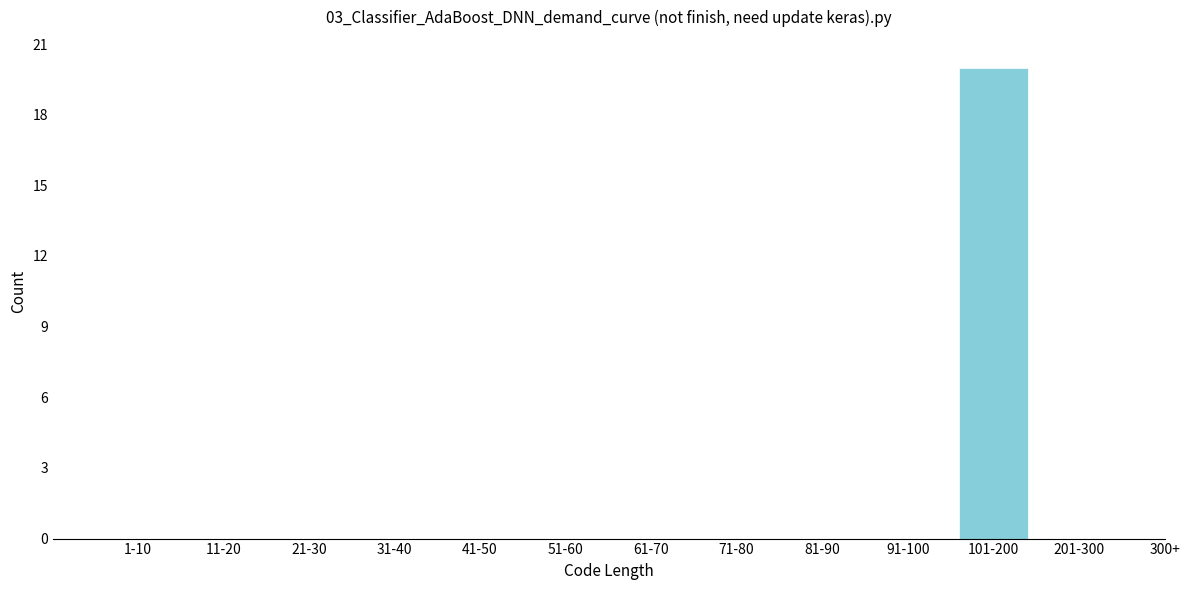

Reading right to left, transcribe all the data shown in this chart.

201-300=0	101-200=20	91-100=0	81-90=0	71-80=0	61-70=0	51-60=0	41-50=0	31-40=0	21-30=0	11-20=0	1-10=0